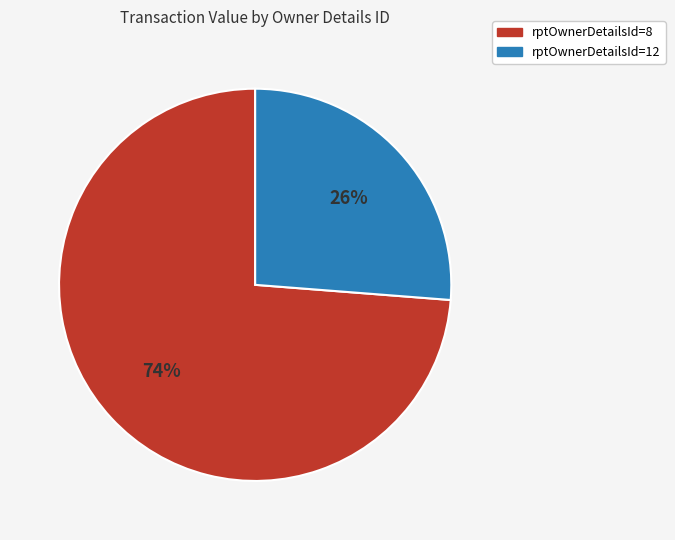

To the nearest percent, what portion does rptOwnerDetailsId=12 represent?

26%